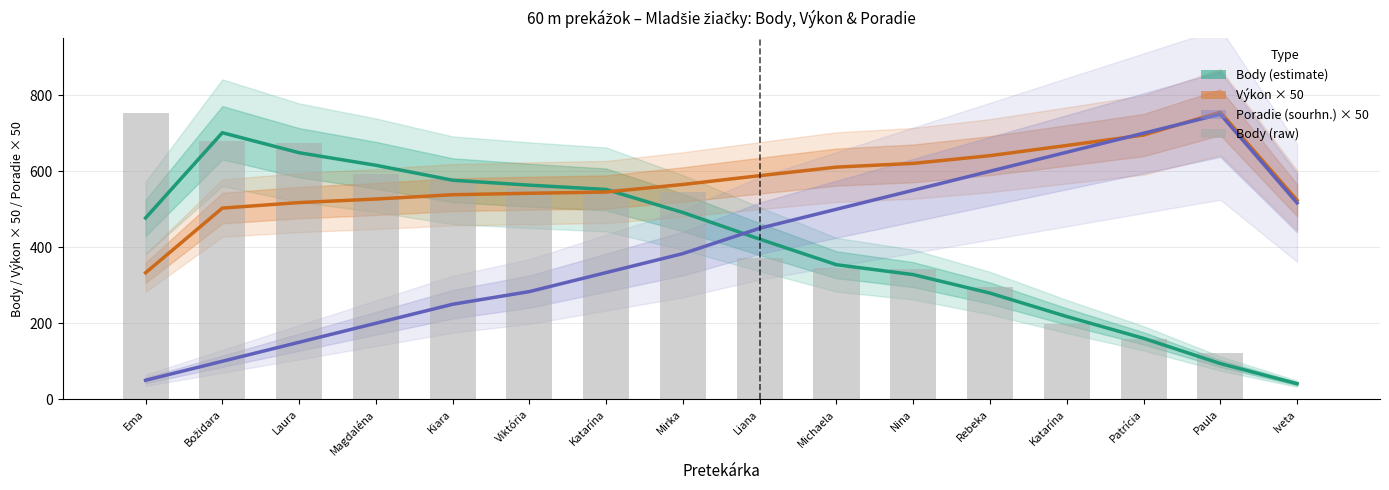

How many data points in Poradie (sourhn.) × 50 are above 450?

7